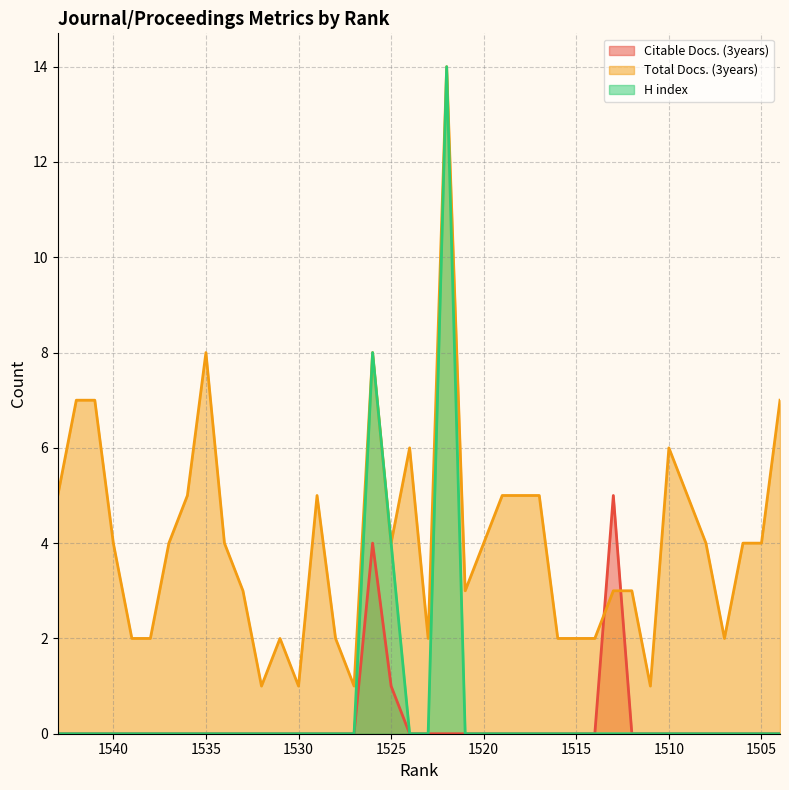

At which label is Total Docs. (3years) closest to 7?

1542